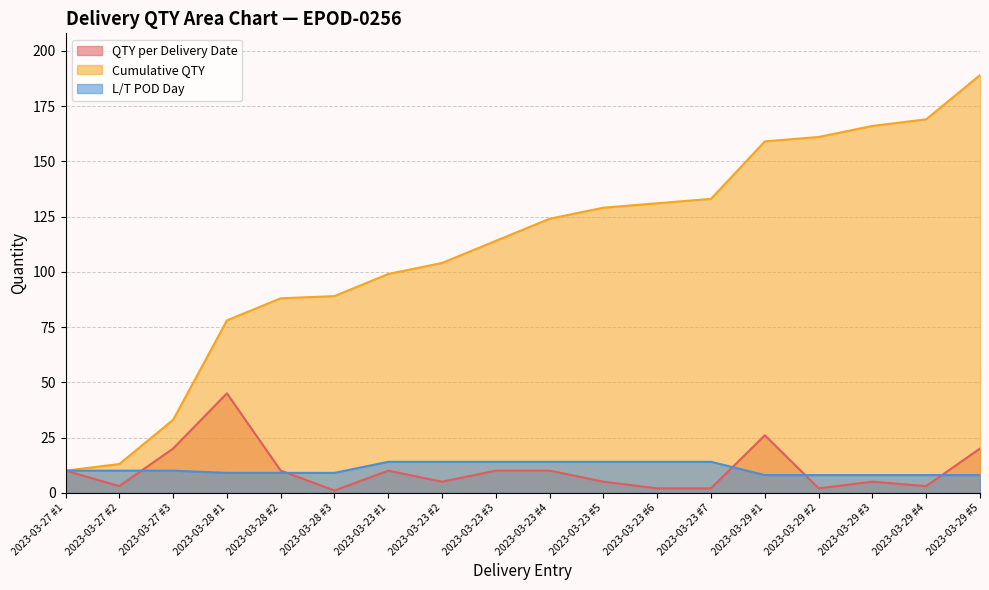

What is the difference between the highest and lowest values at 2023-03-23 #6?

129